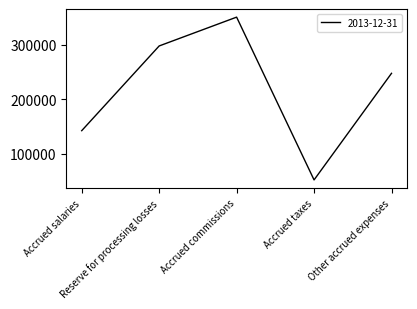

Reading left to right, transcribe all the data shown in this chart.

Accrued salaries=142071	Reserve for processing losses=297365	Accrued commissions=350188	Accrued taxes=51820	Other accrued expenses=247200